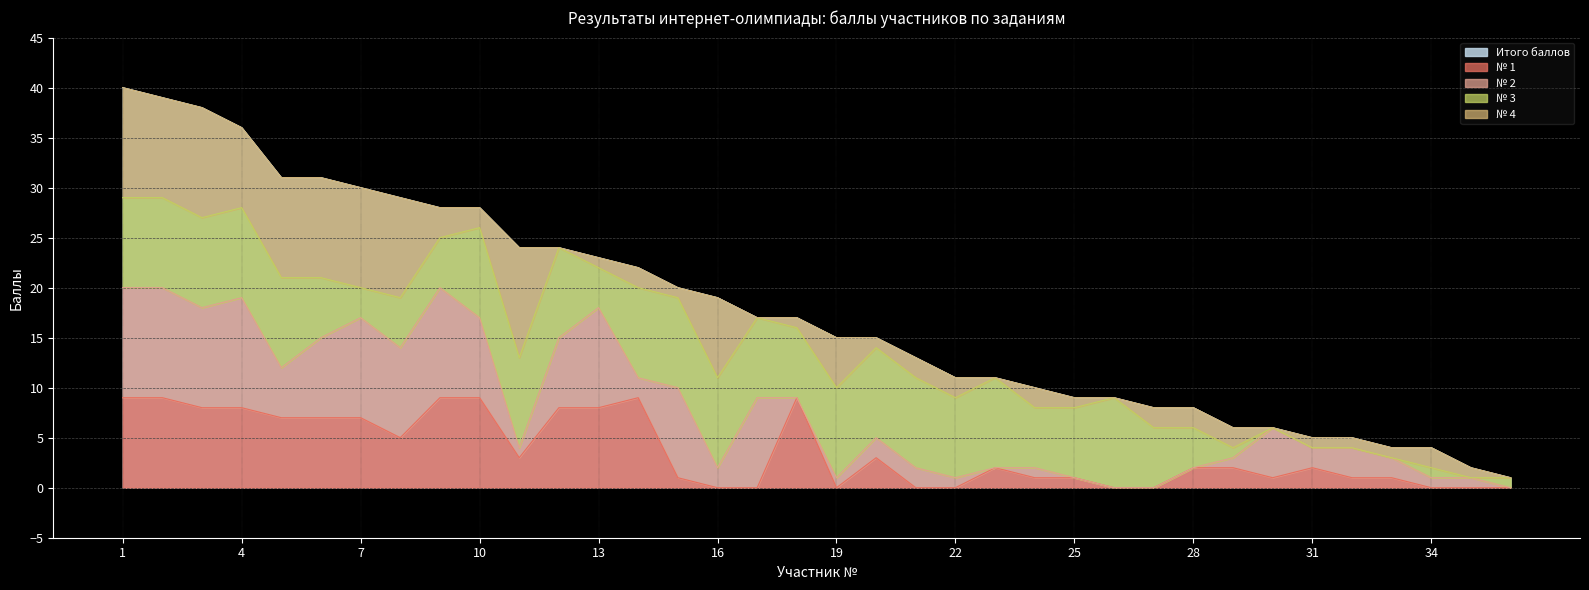

Does the chart display data point markers on the line(s)?

No